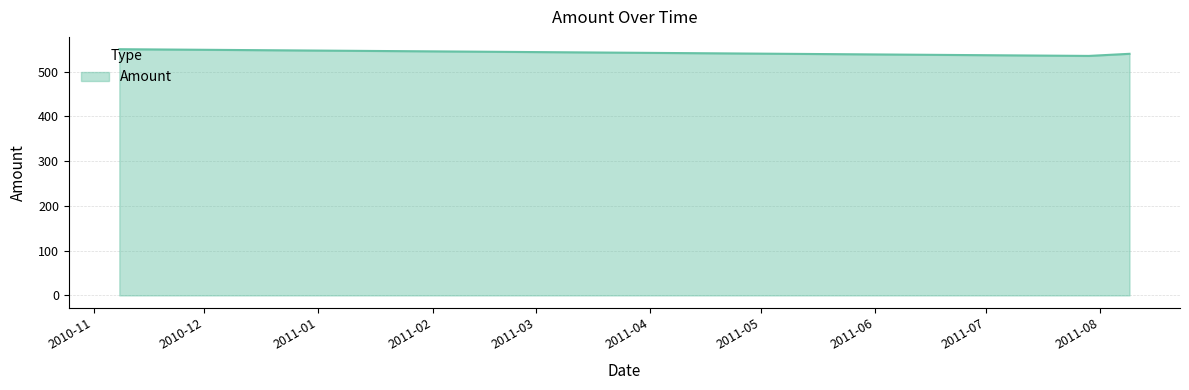

What is the minimum value shown in the chart?

535.0